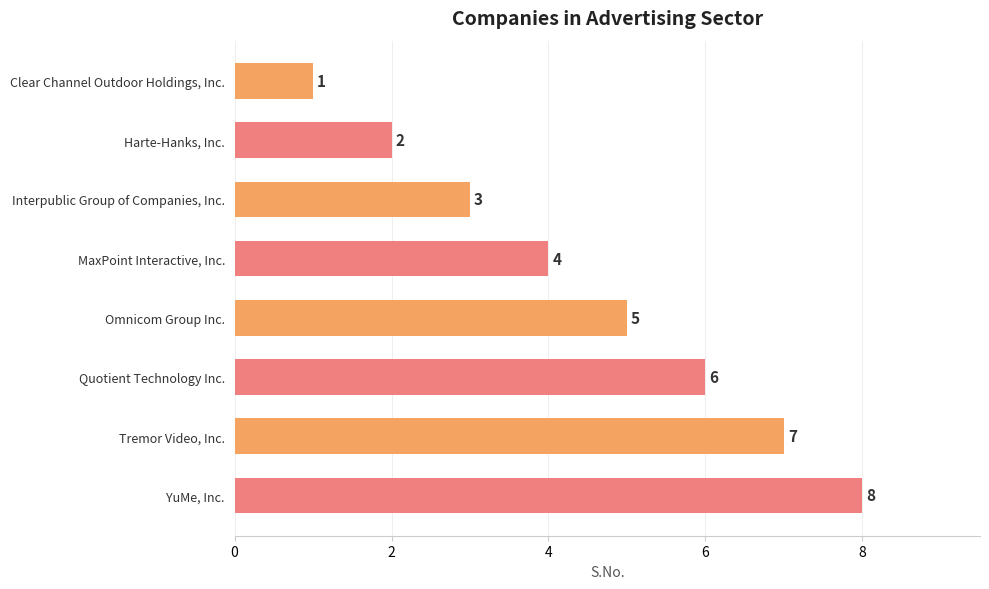

How many data points are less than 5?

4